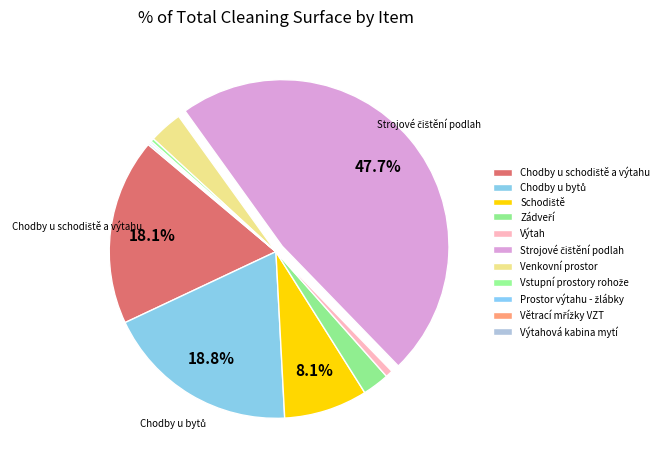

Which category has the smallest portion of the pie?

Větrací mřížky VZT